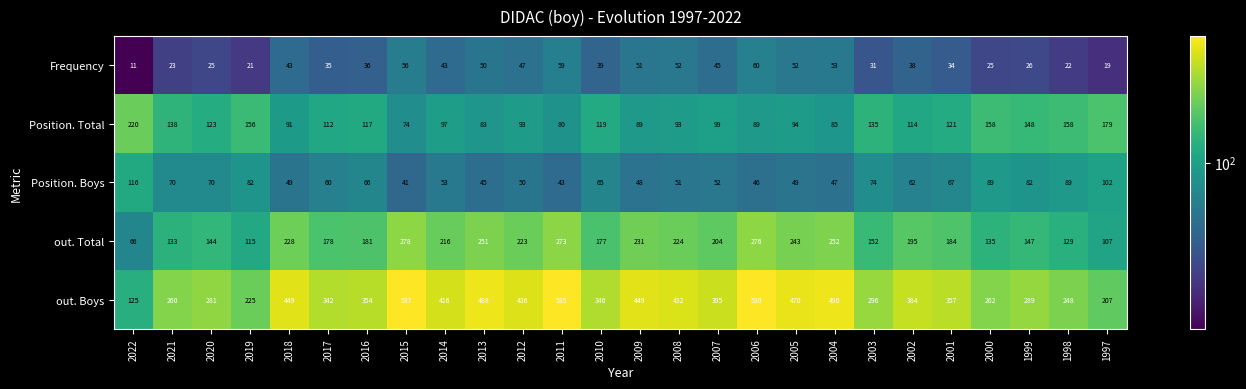

Which series has the widest spread of values?

out. Boys